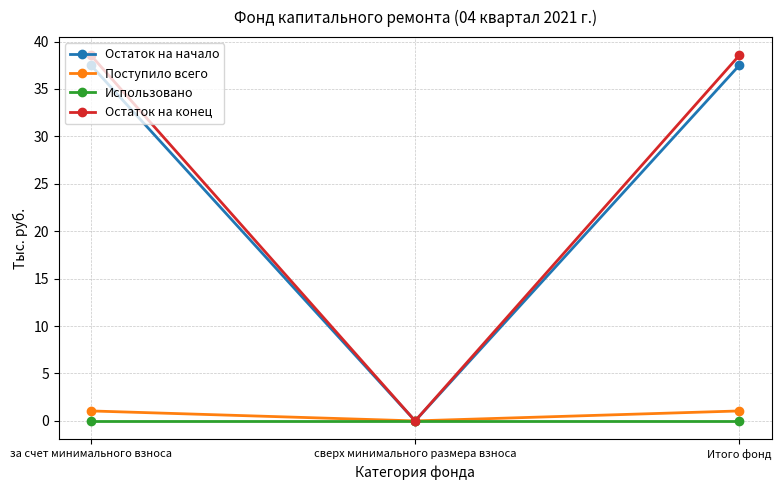

What is the maximum value shown in the chart?

38.5